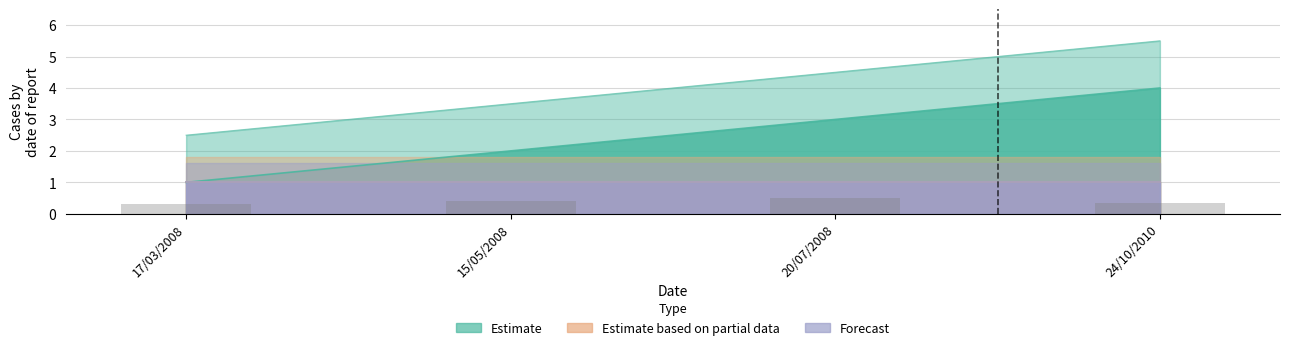

What position from the left is 15/05/2008?

2